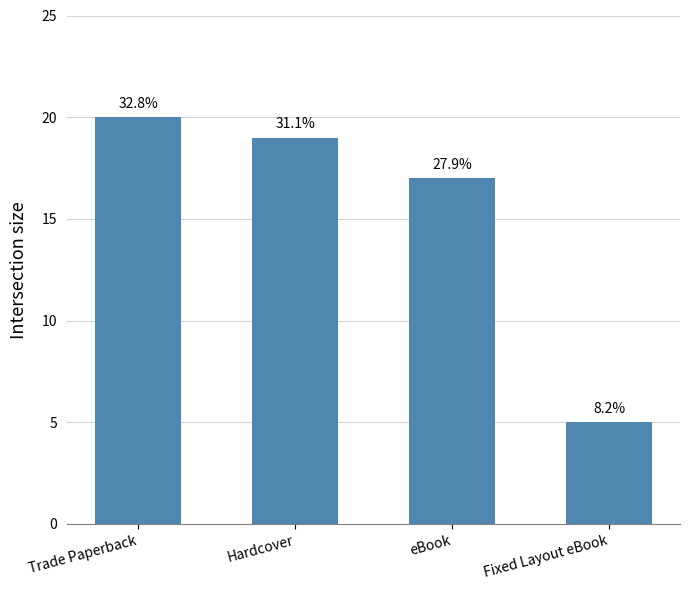

How many bars are there in total?

4